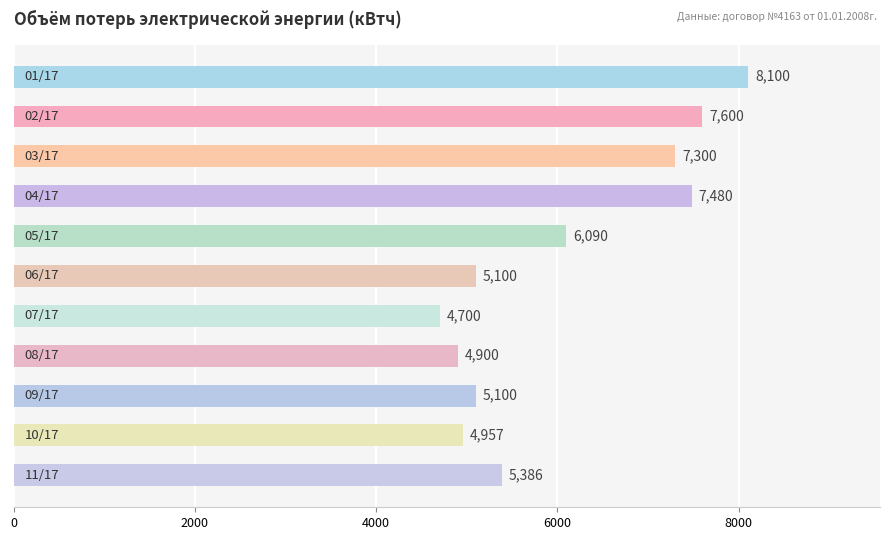

Reading bottom to top, extract all data points from this chart.

5386	4957	5100	4900	4700	5100	6090	7480	7300	7600	8100